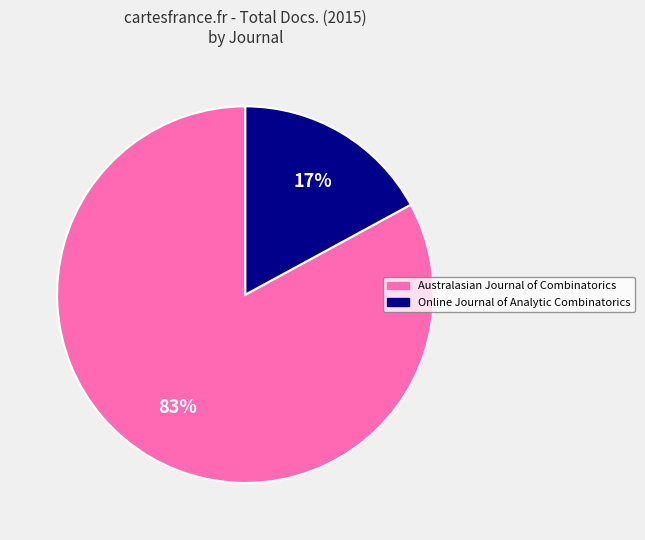

How many slices are in this pie chart?

2